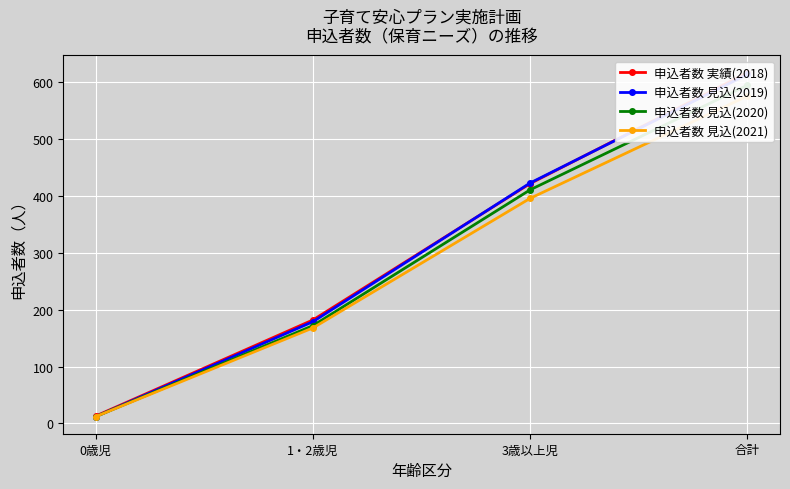

What is the average value of the 申込者数 見込(2020) series?

298